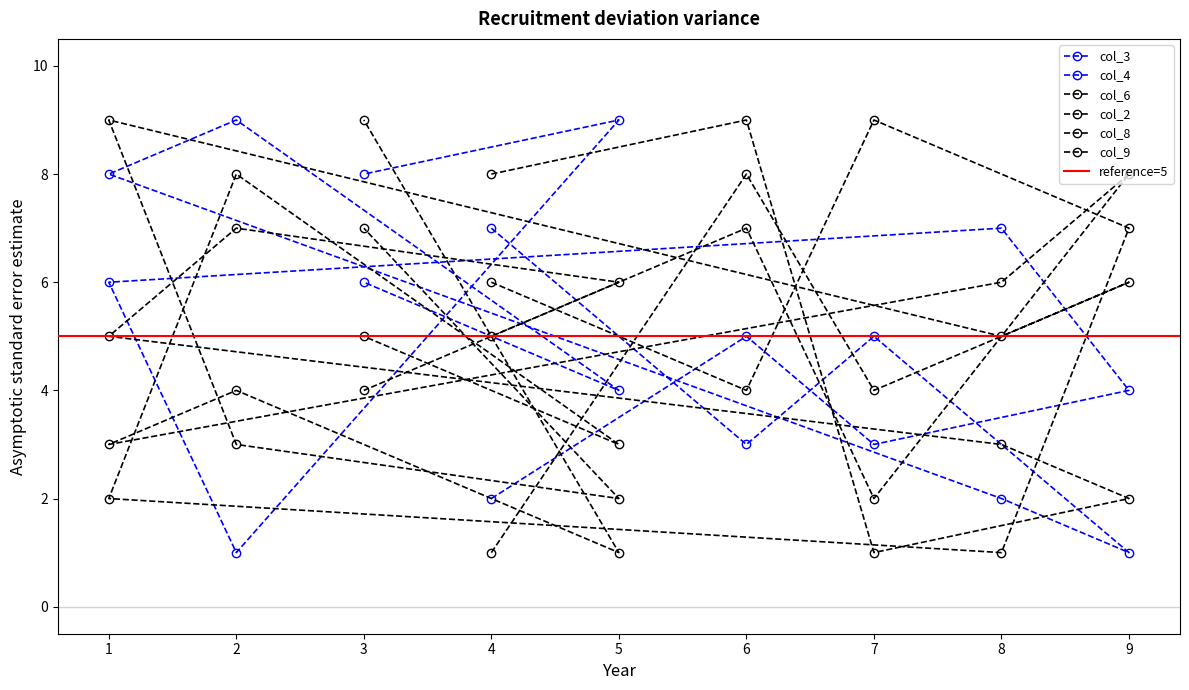

Reading right to left, what are all the values shown in this chart?

col_3: 3=8	5=9	2=1	1=6	8=7	9=4	7=3	6=5	4=2
col_4: 3=6	5=4	2=9	1=8	8=2	9=1	7=5	6=3	4=7
col_6: 3=7	5=2	2=3	1=9	8=5	9=6	7=4	6=8	4=1
col_2: 3=4	5=6	2=7	1=5	8=3	9=2	7=1	6=9	4=8
col_8: 3=5	5=3	2=8	1=2	8=1	9=7	7=9	6=4	4=6
col_9: 3=9	5=1	2=4	1=3	8=6	9=8	7=2	6=7	4=5